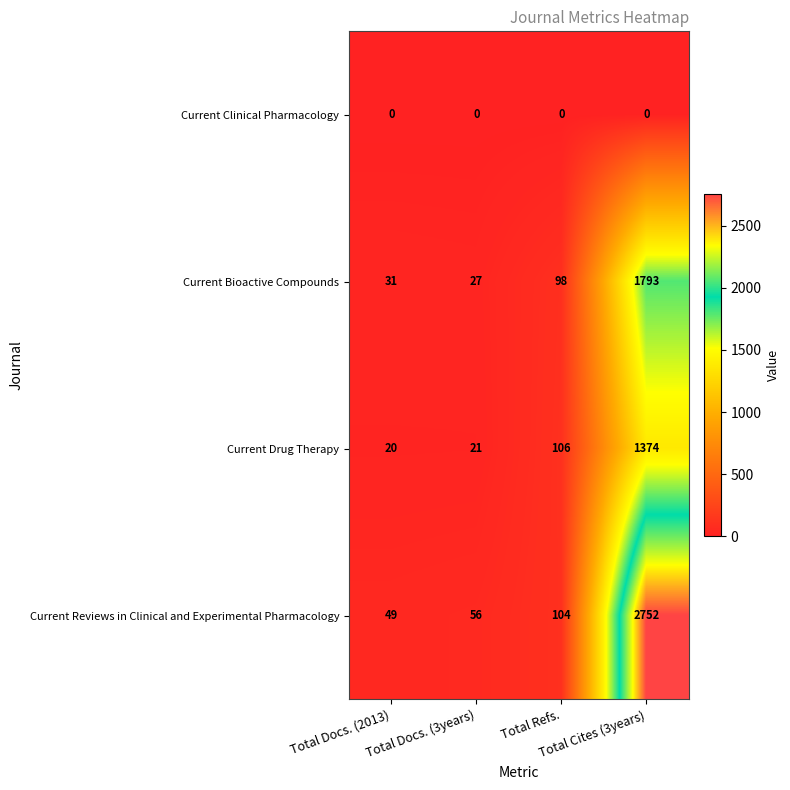

At which category is the sum across all series the highest?

Total Cites (3years)